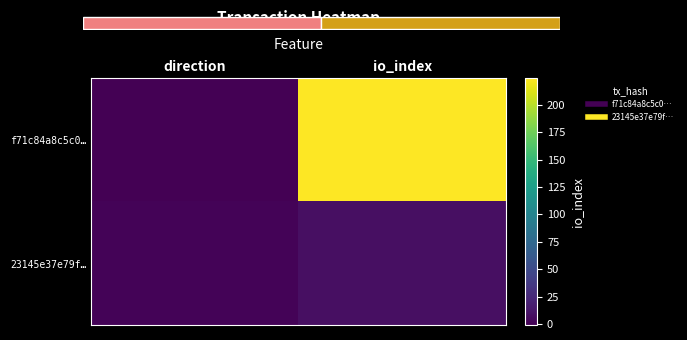

Is it true that 23145e37e79f… equals 0 at direction?

False